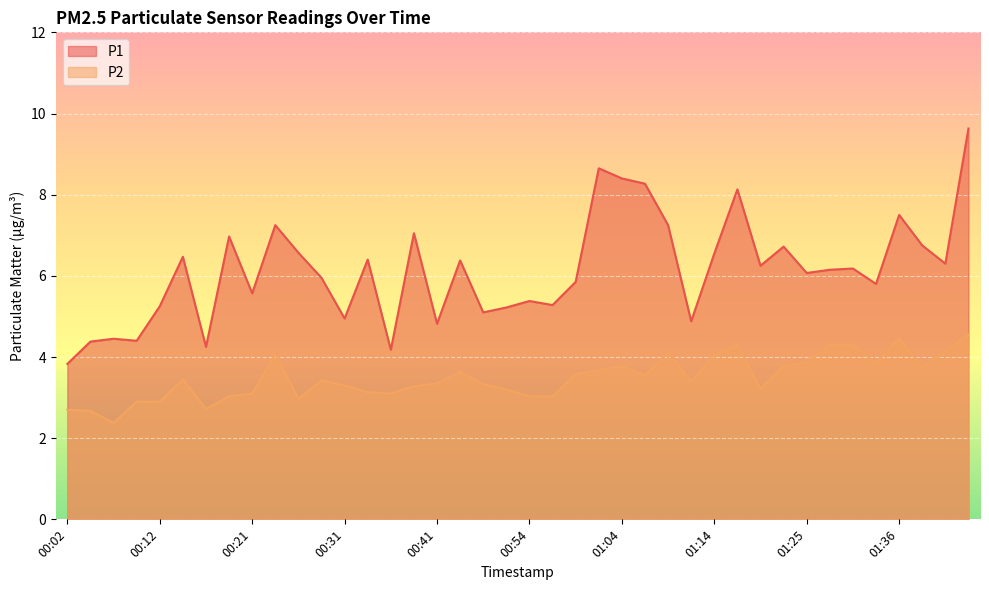

At which label does P1 first exceed 6?

00:14